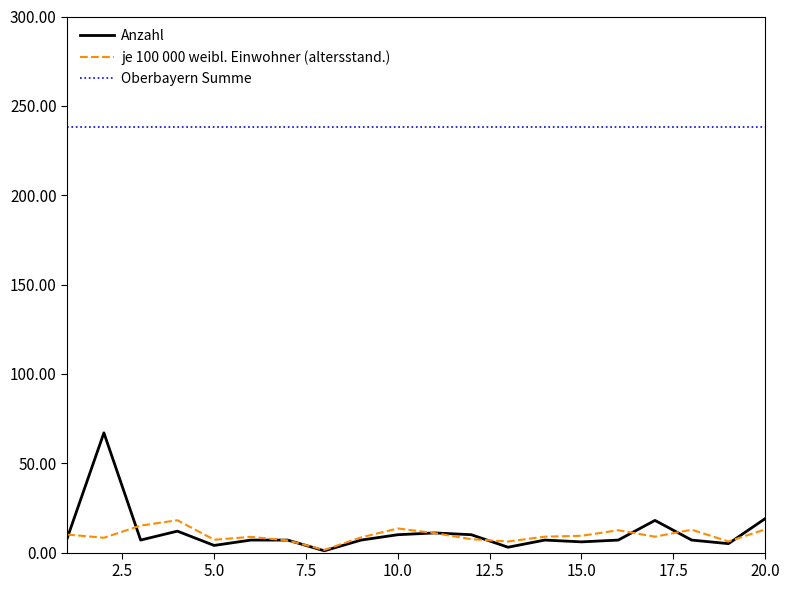

Rank the series by their maximum value, from highest to lowest.

Oberbayern Summe, Anzahl, je 100 000 weibl. Einwohner (altersstand.)